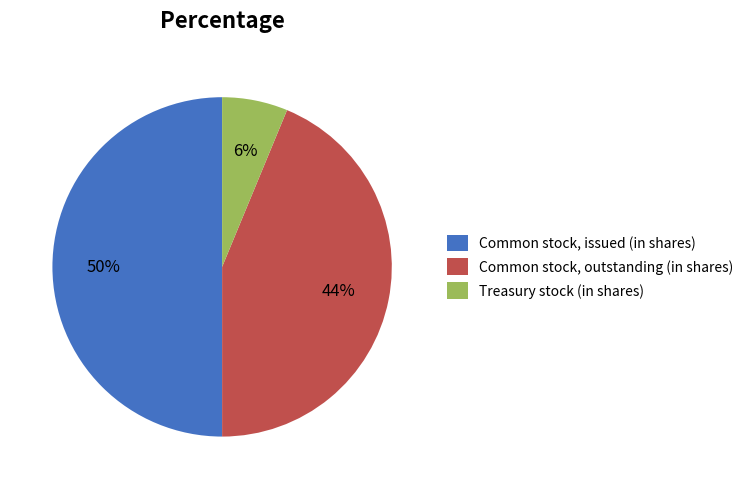

Which category has the smallest portion of the pie?

Treasury stock (in shares)